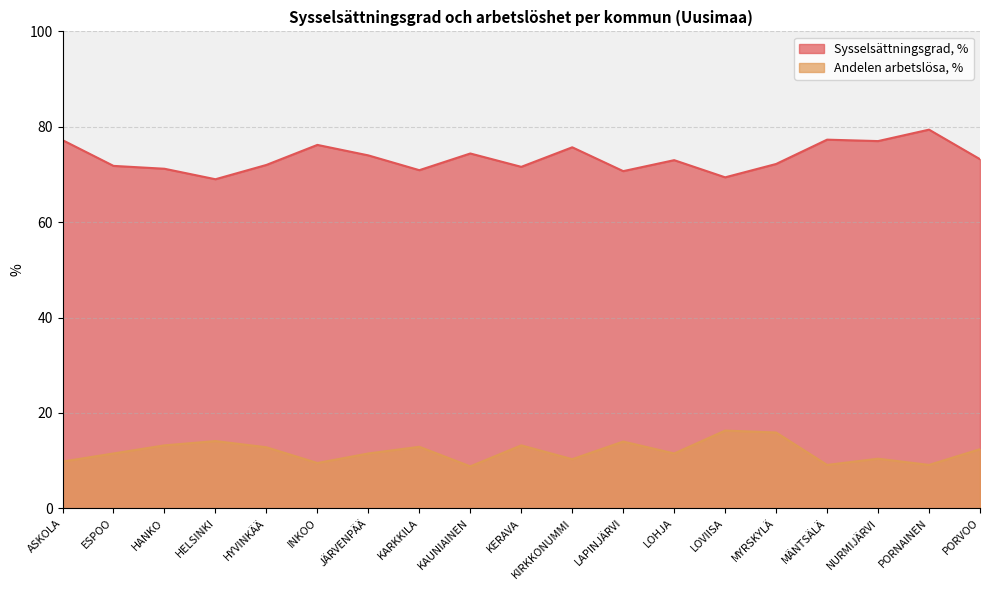

Reading left to right, what are all the values shown in this chart?

Sysselsättningsgrad, %: ASKOLA=77.2	ESPOO=71.8	HANKO=71.2	HELSINKI=69.0	HYVINKÄÄ=72.0	INKOO=76.2	JÄRVENPÄÄ=74.0	KARKKILA=70.9	KAUNIAINEN=74.4	KERAVA=71.6	KIRKKONUMMI=75.7	LAPINJÄRVI=70.7	LOHJA=73.0	LOVIISA=69.4	MYRSKYLÄ=72.2	MÄNTSÄLÄ=77.3	NURMIJÄRVI=77.0	PORNAINEN=79.4	PORVOO=73.2
Andelen arbetslösa, %: ASKOLA=9.8	ESPOO=11.5	HANKO=13.2	HELSINKI=14.1	HYVINKÄÄ=12.8	INKOO=9.5	JÄRVENPÄÄ=11.5	KARKKILA=12.9	KAUNIAINEN=8.8	KERAVA=13.2	KIRKKONUMMI=10.3	LAPINJÄRVI=14.0	LOHJA=11.5	LOVIISA=16.3	MYRSKYLÄ=15.9	MÄNTSÄLÄ=9.1	NURMIJÄRVI=10.4	PORNAINEN=9.1	PORVOO=12.4